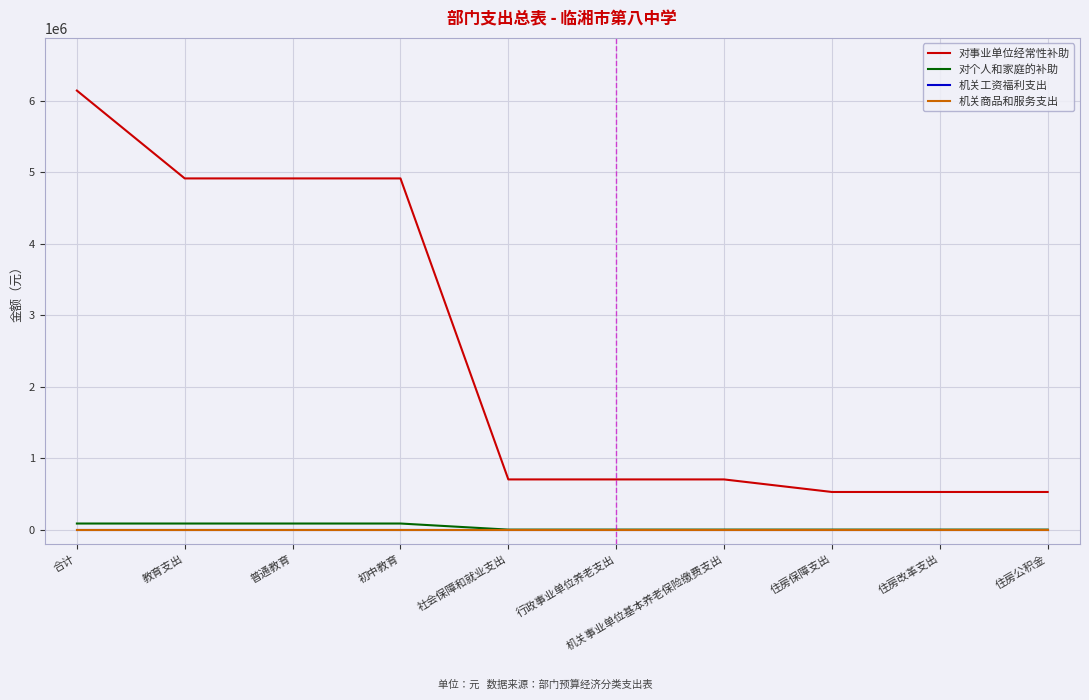

Is it true that 机关商品和服务支出 equals 0.0 at 住房公积金?

True